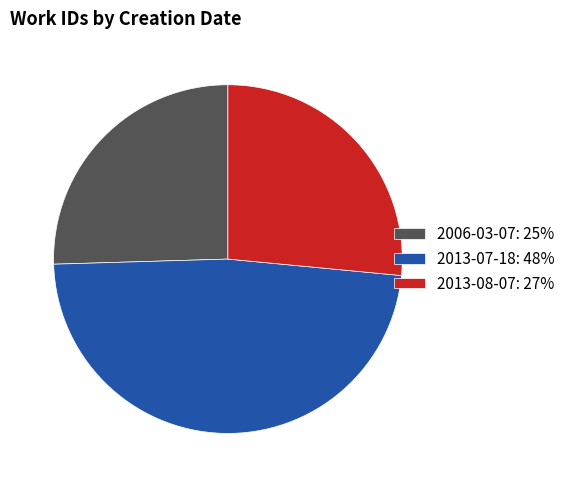

What is the ratio of the value at 2013-08-07 to the value at 2013-07-18?

0.6